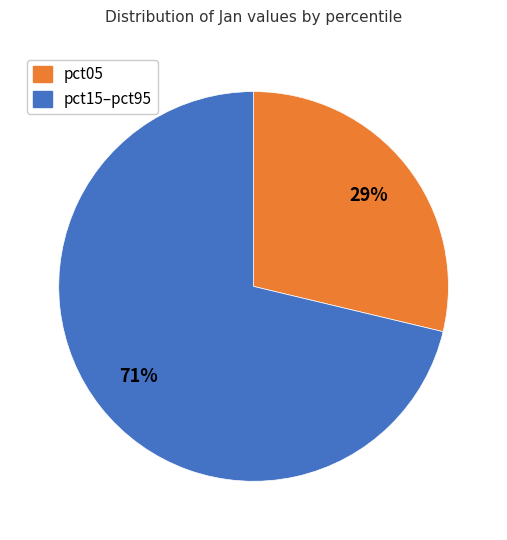

To the nearest percent, what is the average slice percentage?

50%